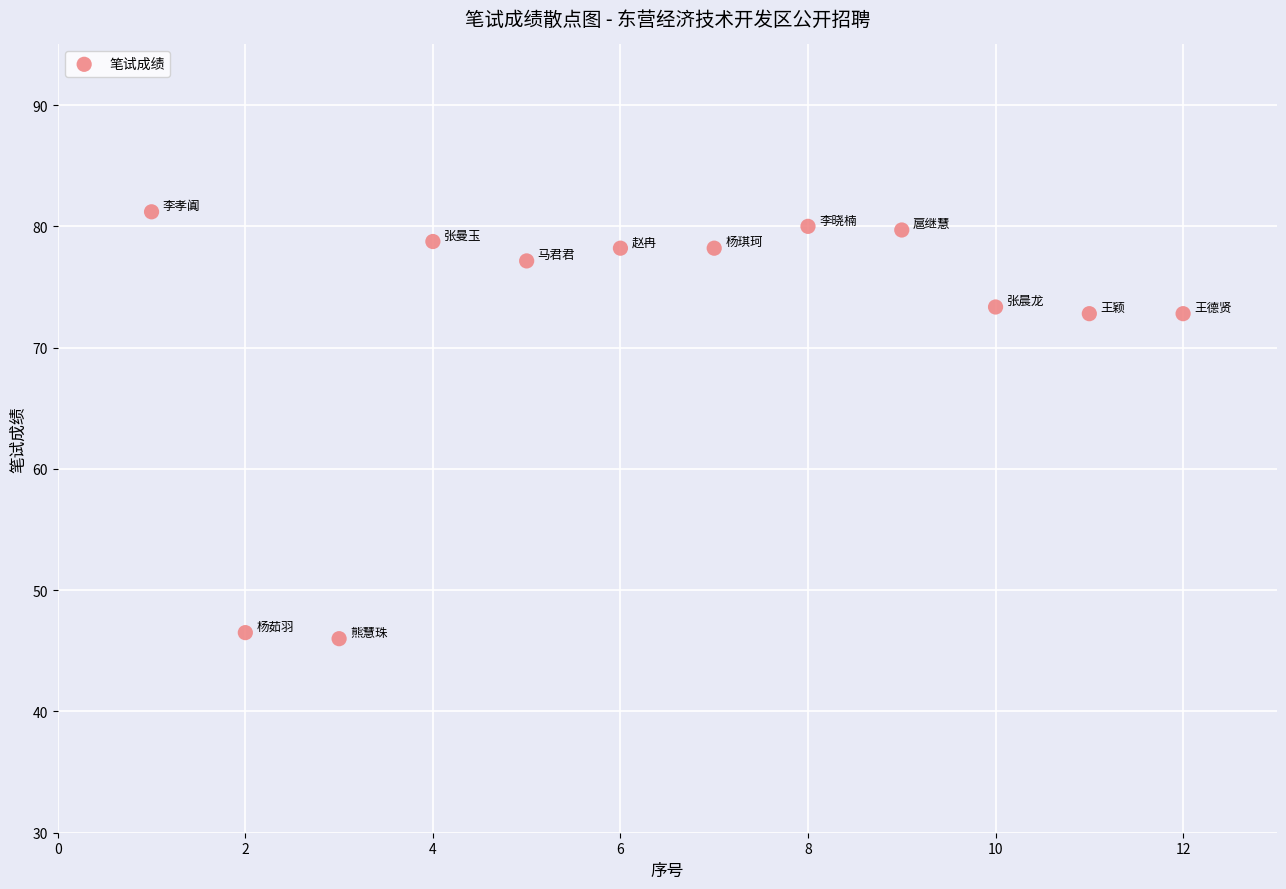

What is the average X value?

6.5